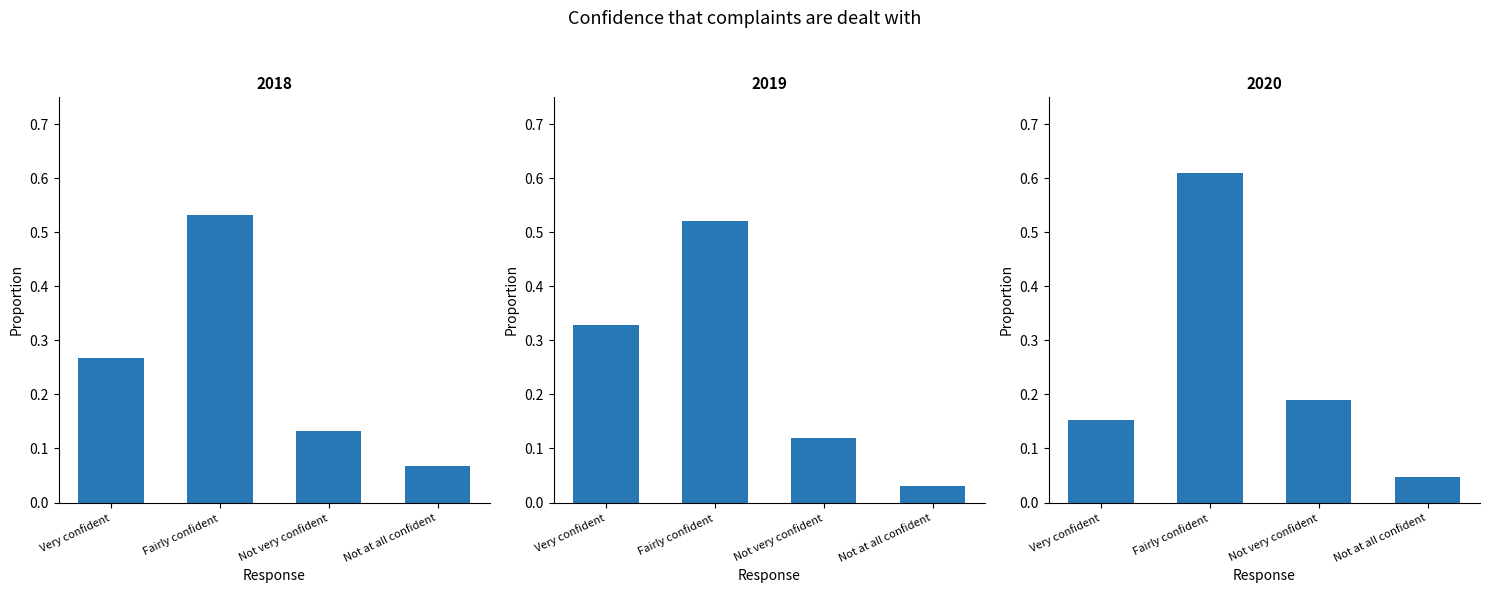

How many groups of bars are there?

4